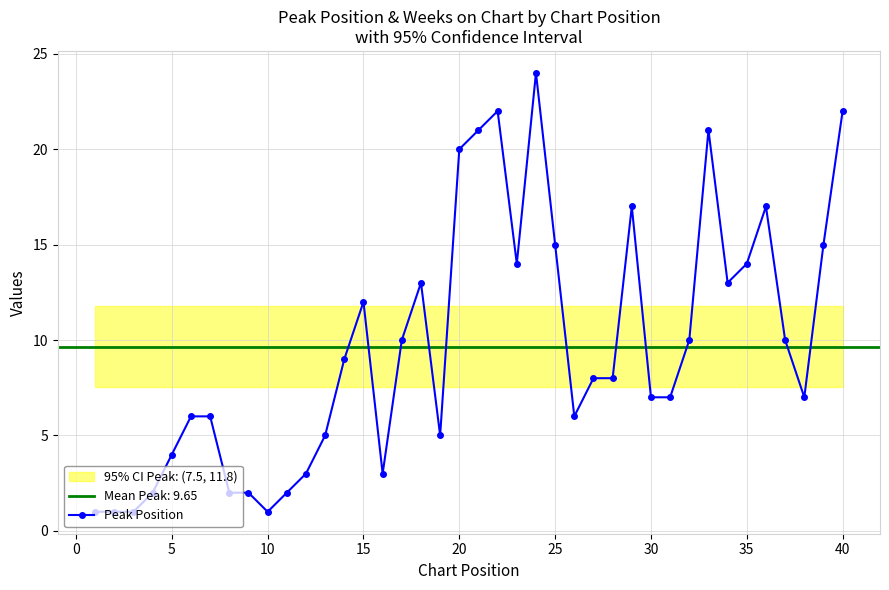

True or false: Peak Position has more than 0 interior local peaks.

True